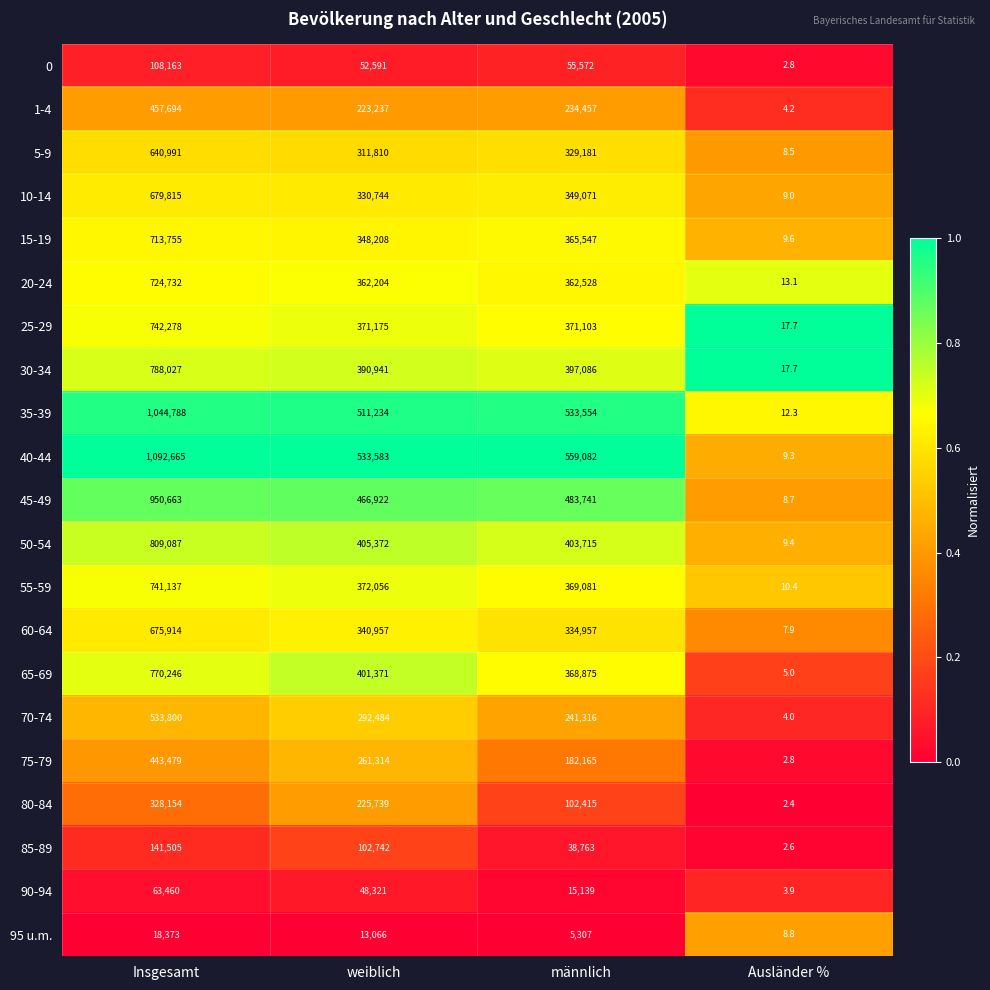

Which series changed the most between weiblich and männlich?

80-84